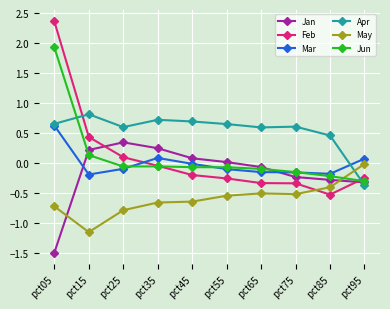

Which series has the largest total across all categories?

Apr